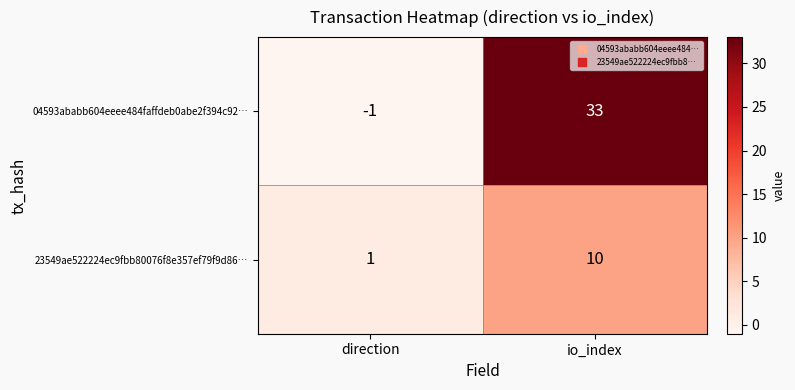

Where is 04593ababb604eeee484faffdeb0abe2f394c92… nearest to the value 16?

direction